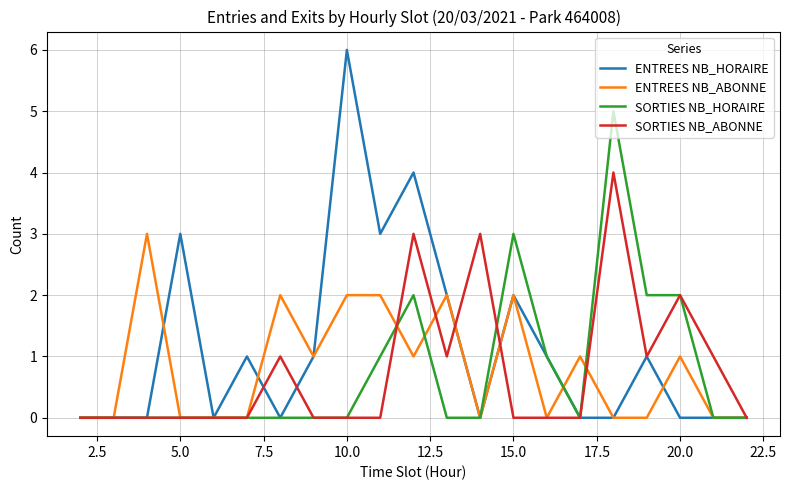

Which series has the largest total across all categories?

ENTREES NB_HORAIRE